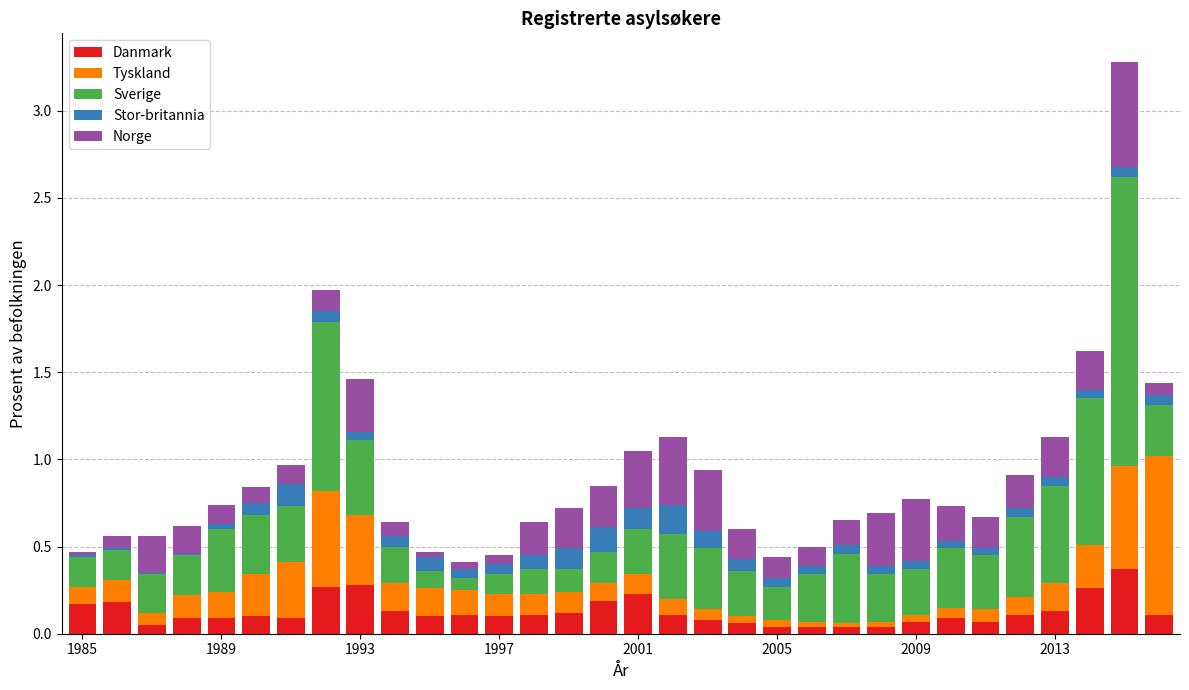

Are the bars horizontal?

No